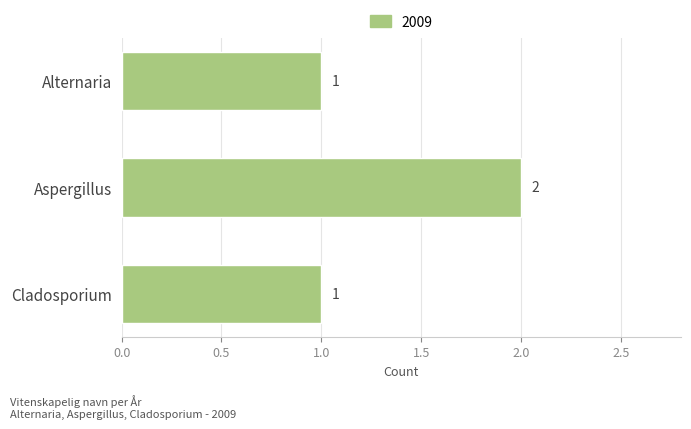

What value does the data have at Alternaria?

1